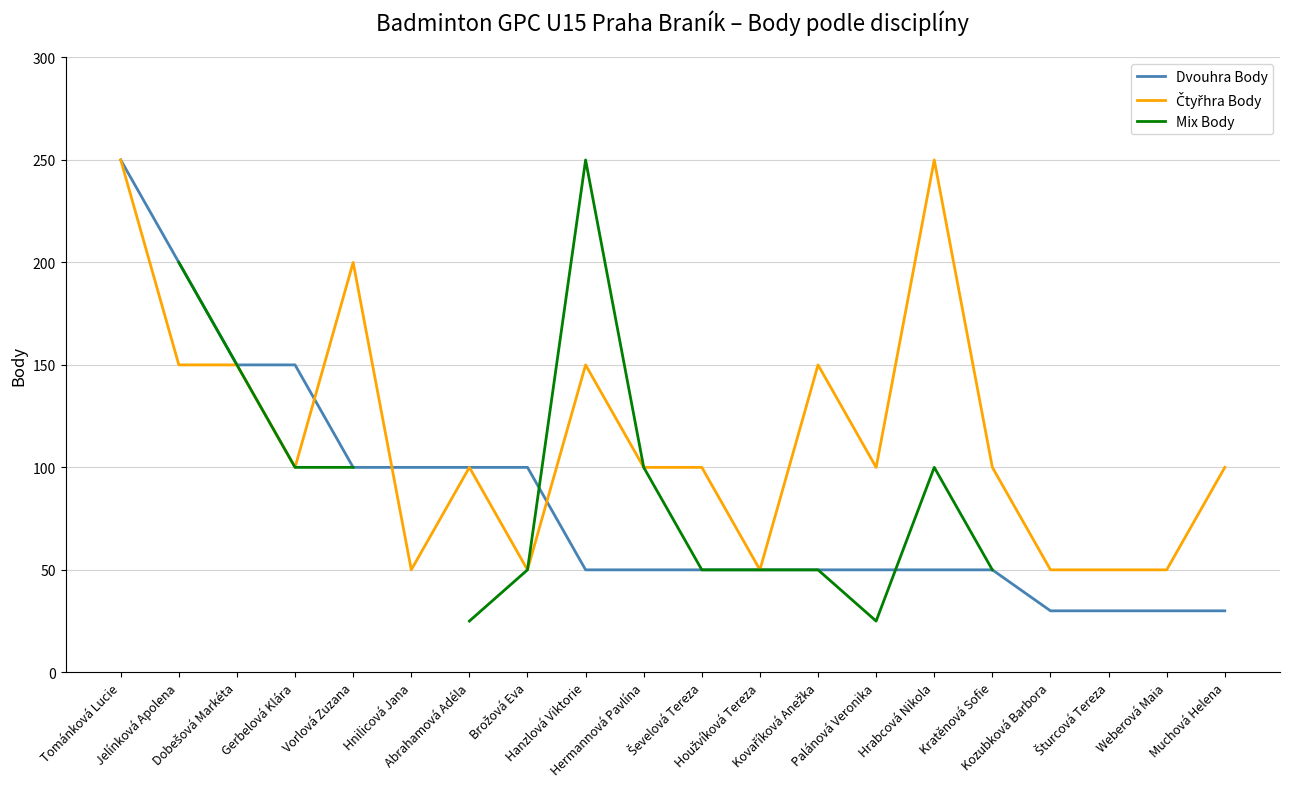

What are all the series names shown in the legend?

Dvouhra Body, Čtyřhra Body, Mix Body